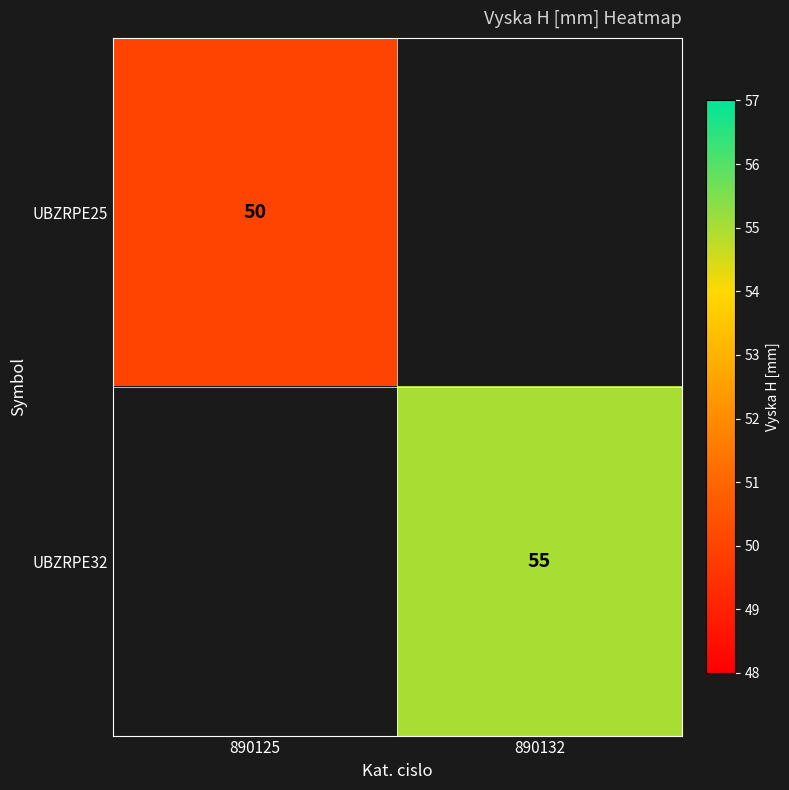

At how many categories does at least one series exceed 22?

2